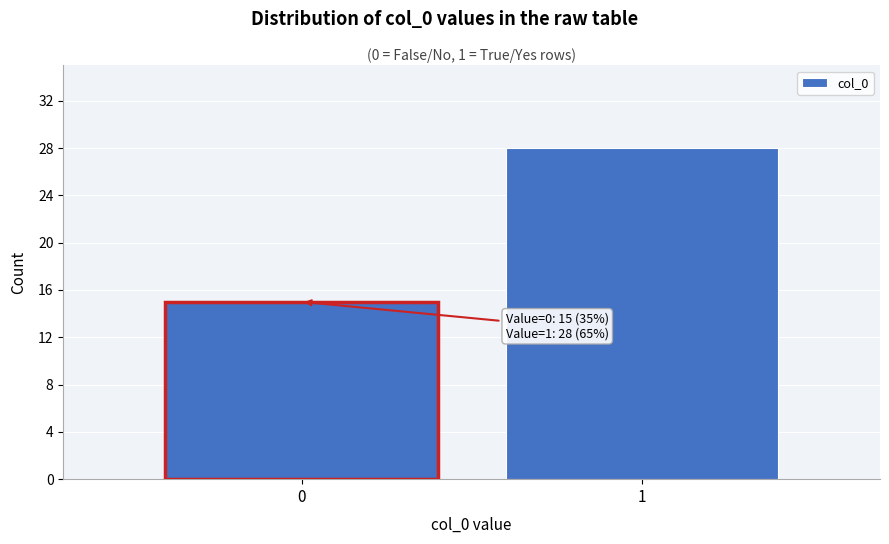

Reading left to right, transcribe all the data shown in this chart.

15	28